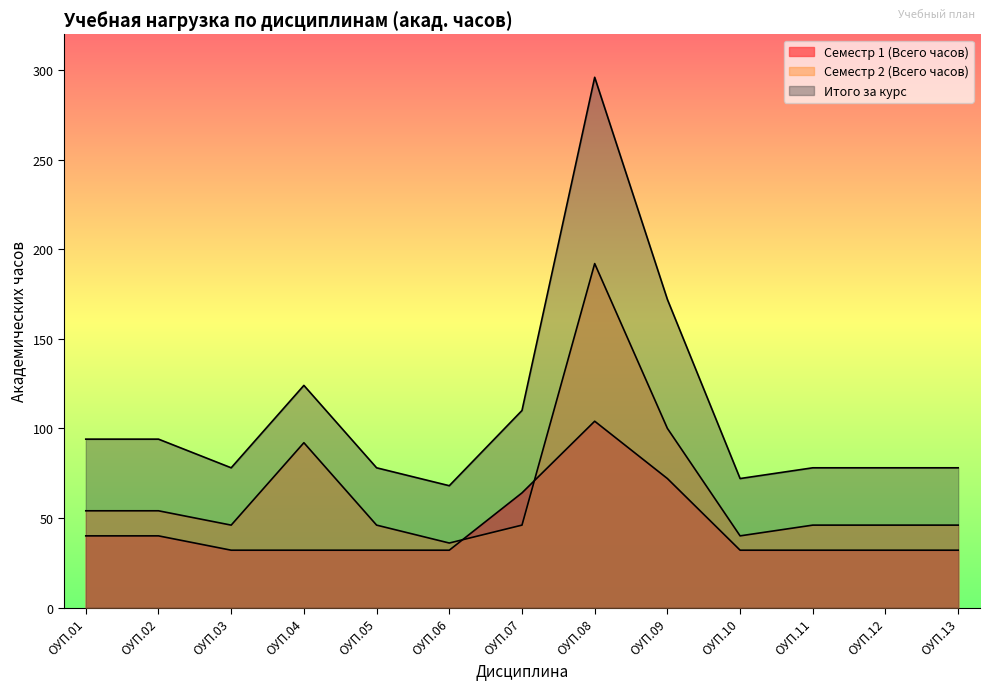

Which has a higher value, ОУП.03 or ОУП.07?

ОУП.07